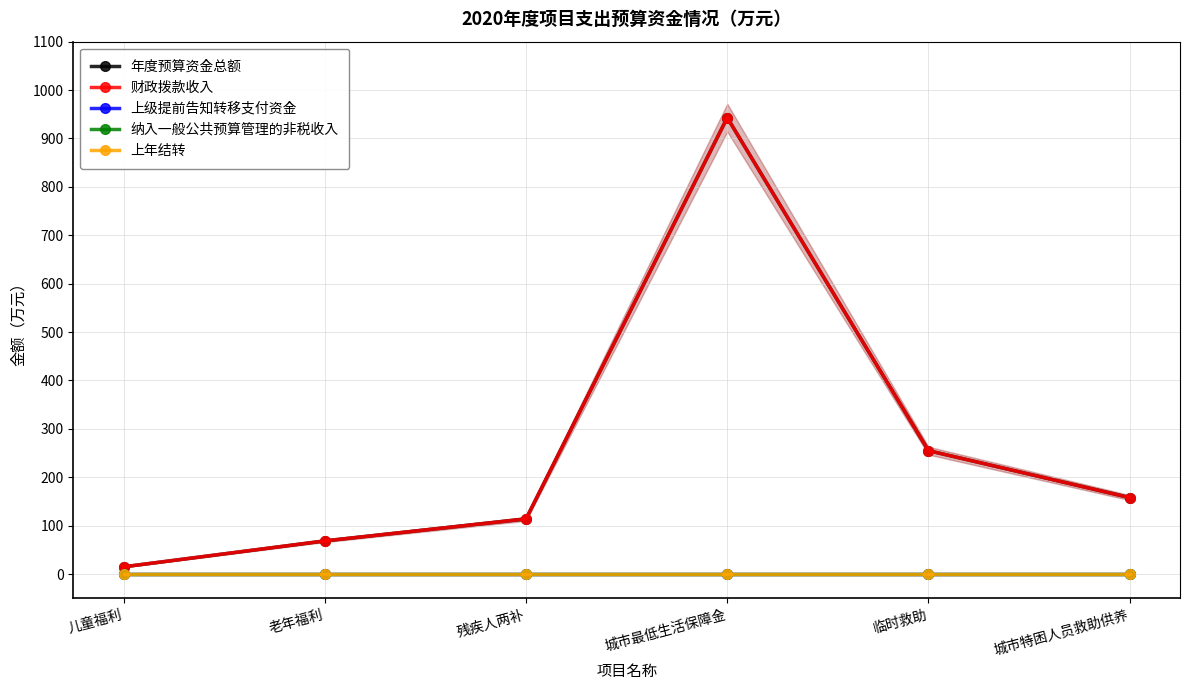

How many data points in 年度预算资金总额 are less than 158?

3